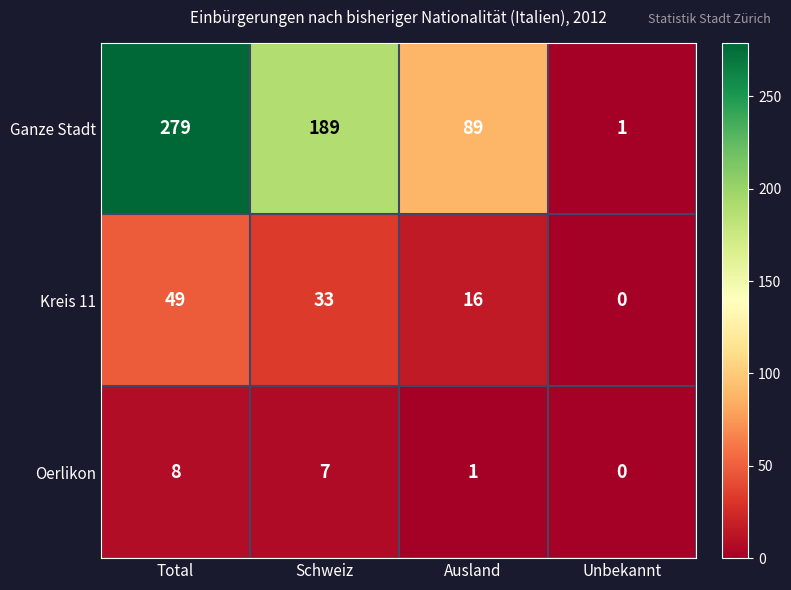

What value does the Ganze Stadt series have at Total?

279